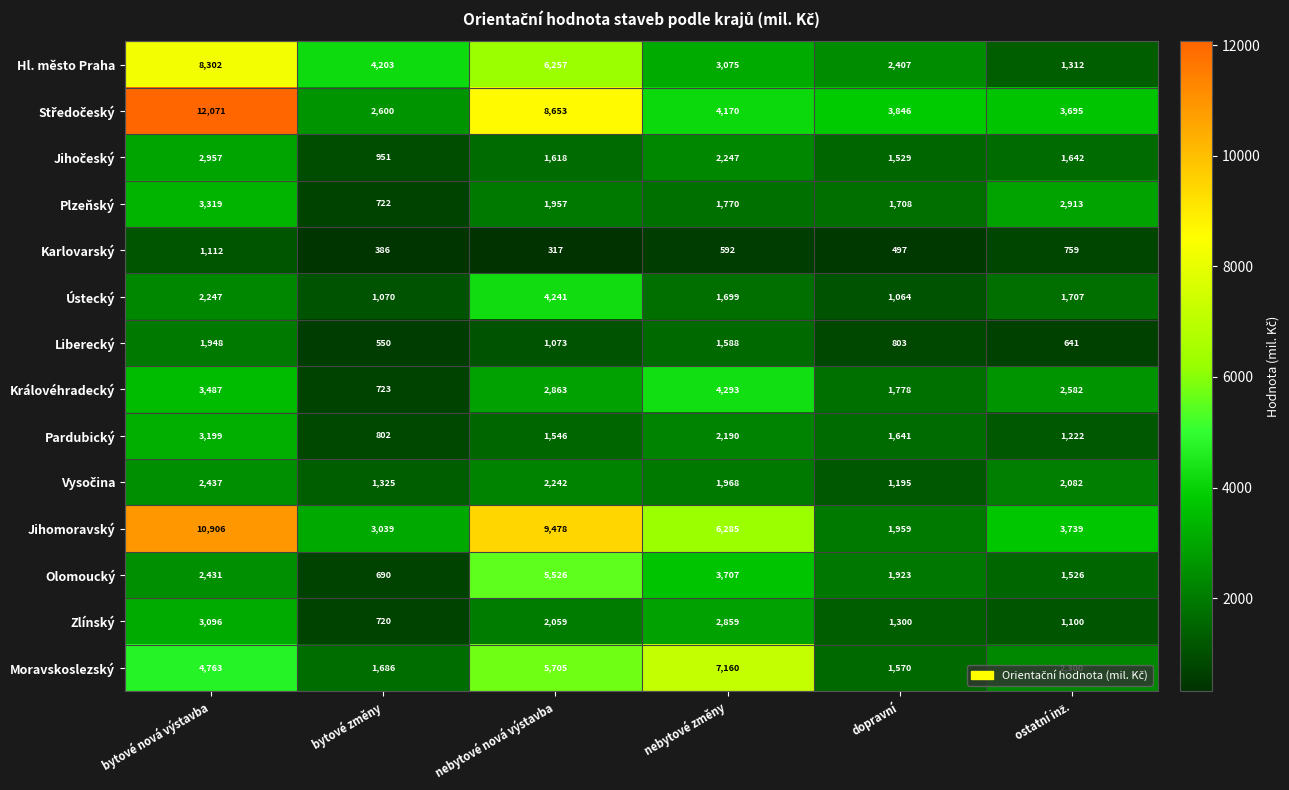

How many series are shown in this chart?

14